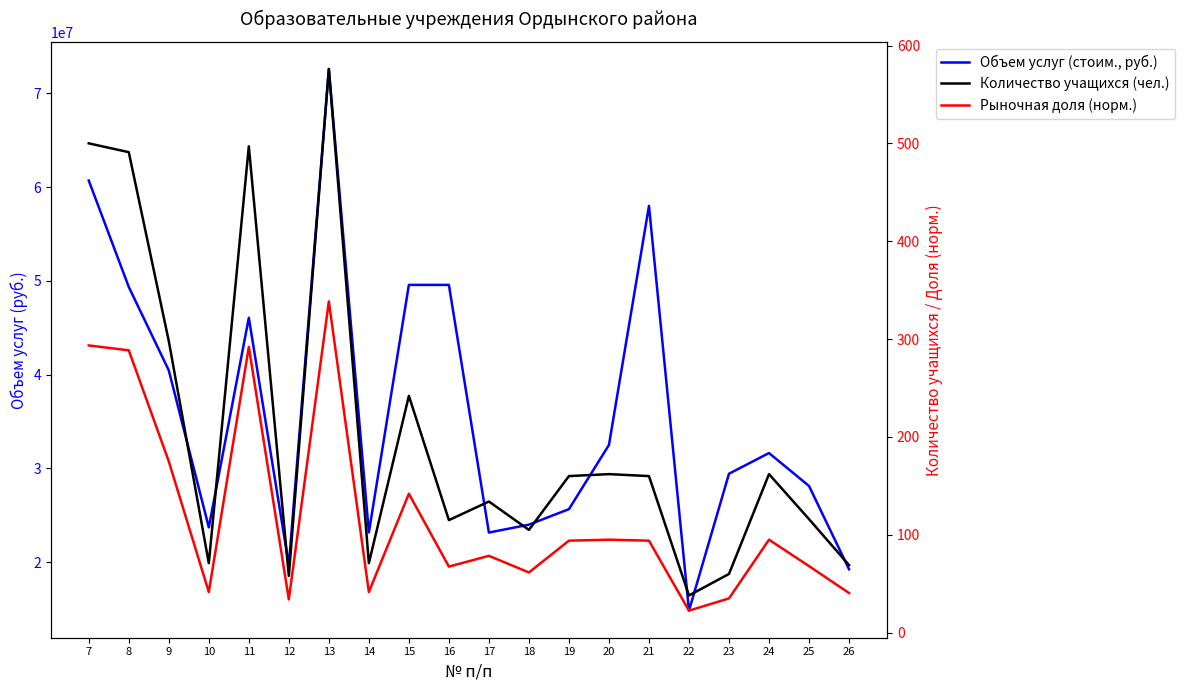

How many lines are shown in the chart?

3